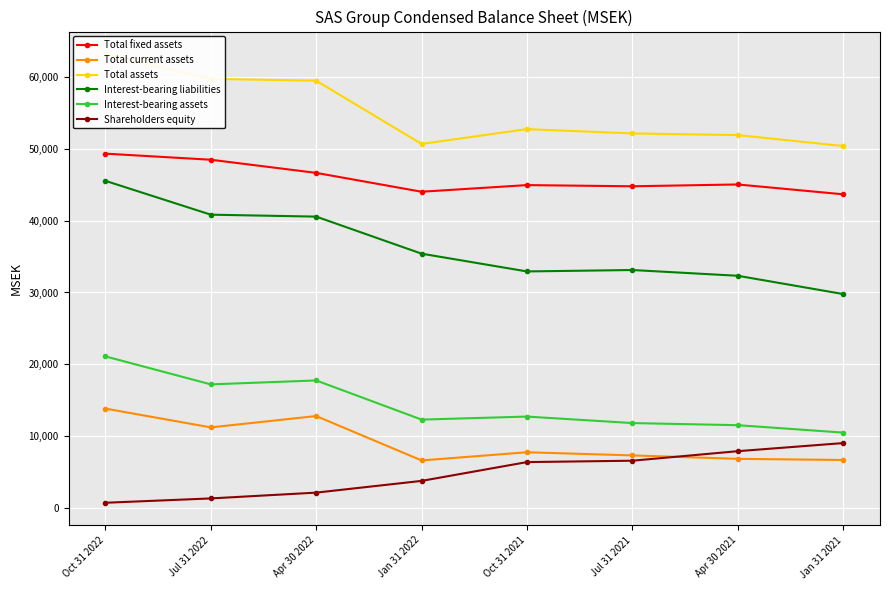

What is the spread (max minus min) of values at Oct 31 2021?

46296